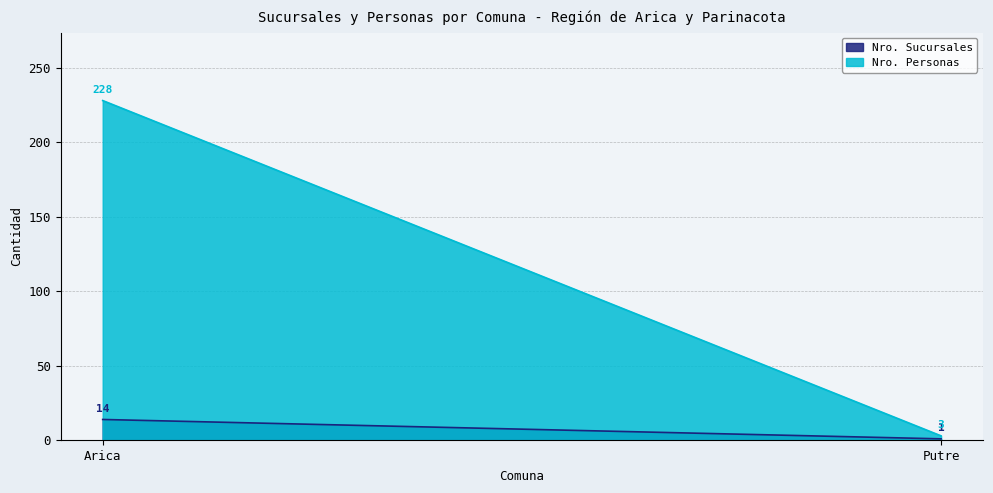

What is the value of the Nro. Personas point at the 2nd from the left?

3